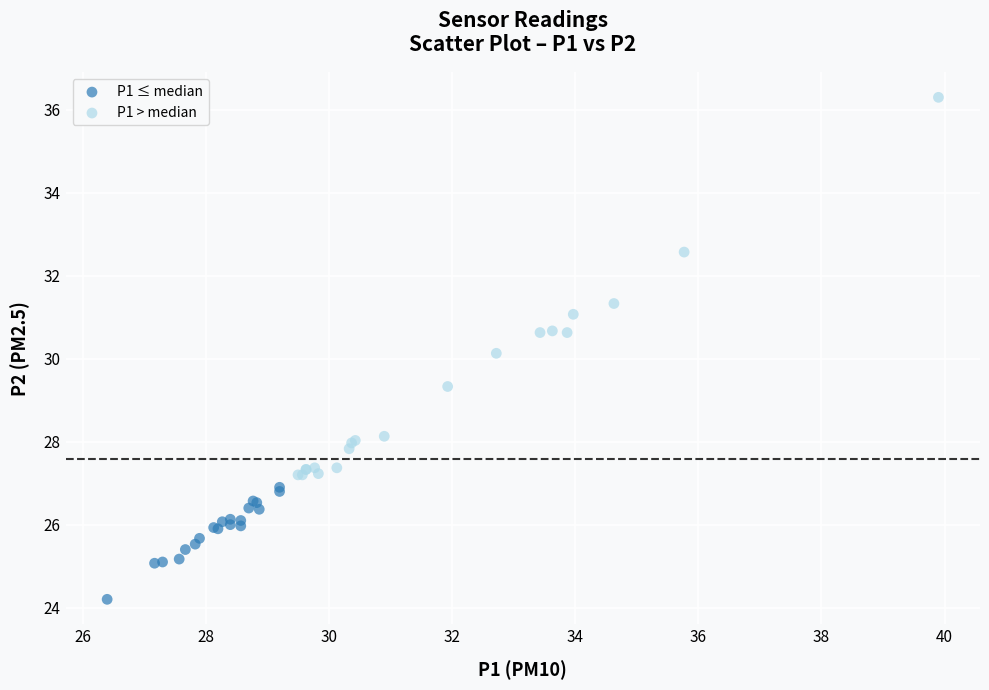

Which series contains the highest Y value?

P1 > median